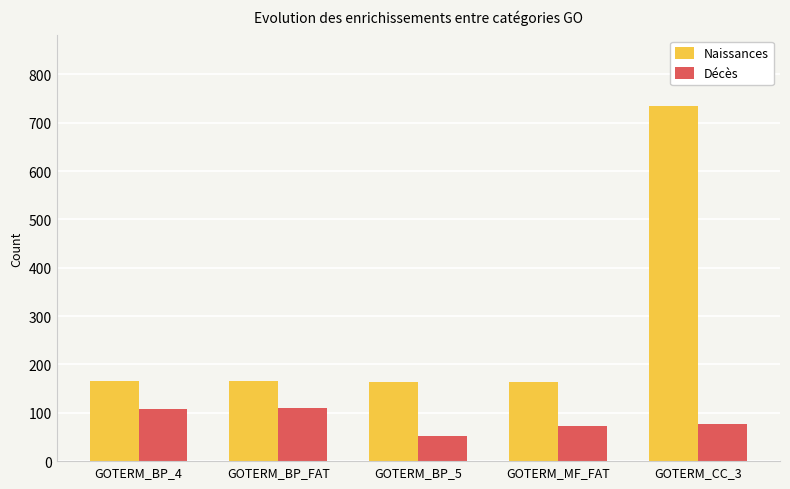

Count the number of data series in this chart.

2